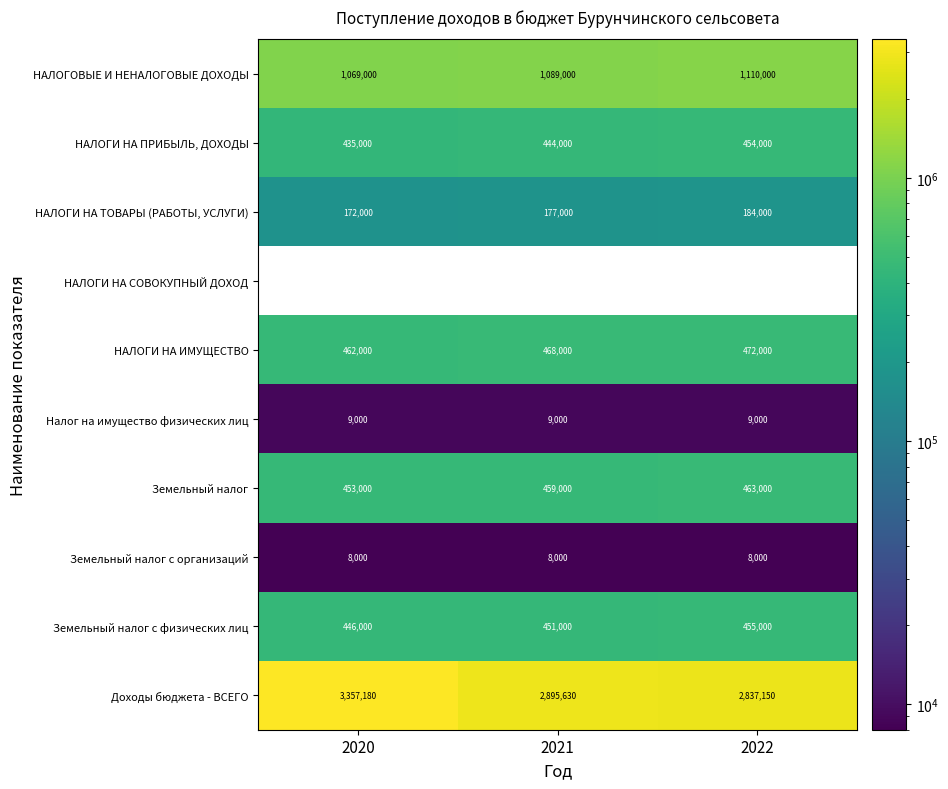

Is the value of НАЛОГИ НА ПРИБЫЛЬ, ДОХОДЫ at 2020 greater than the value of Налог на имущество физических лиц at 2021?

Yes